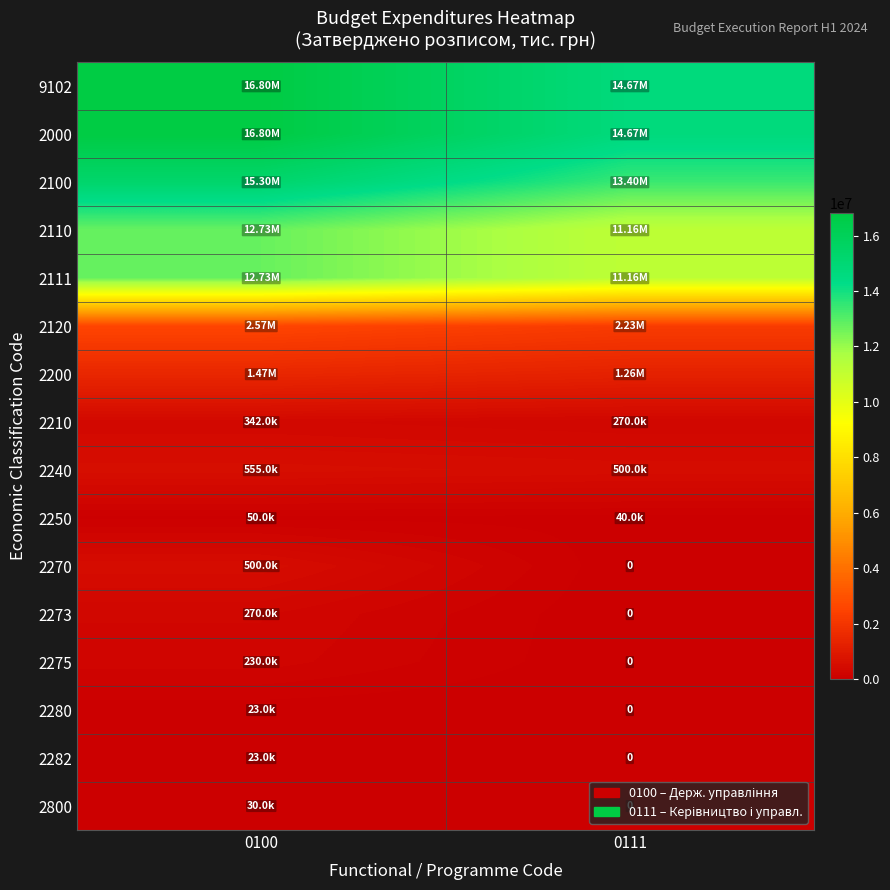

What is the spread (max minus min) of values at 0100?

16780000